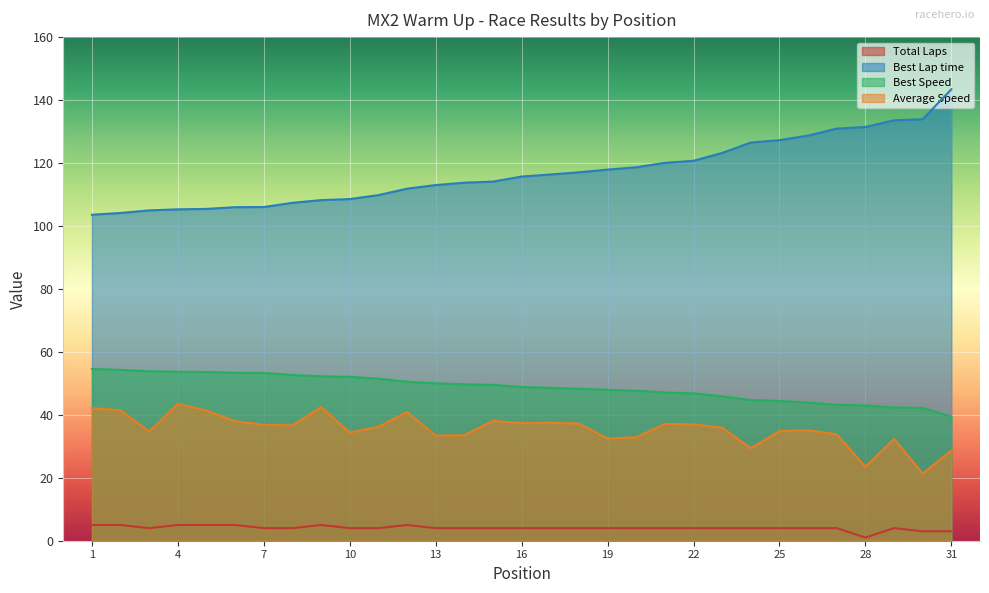

Read the Best Lap time value at 4.

105.3